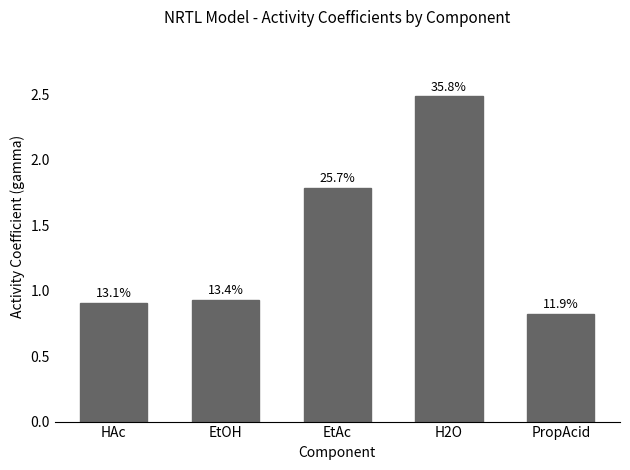

How many bars are there in total?

5